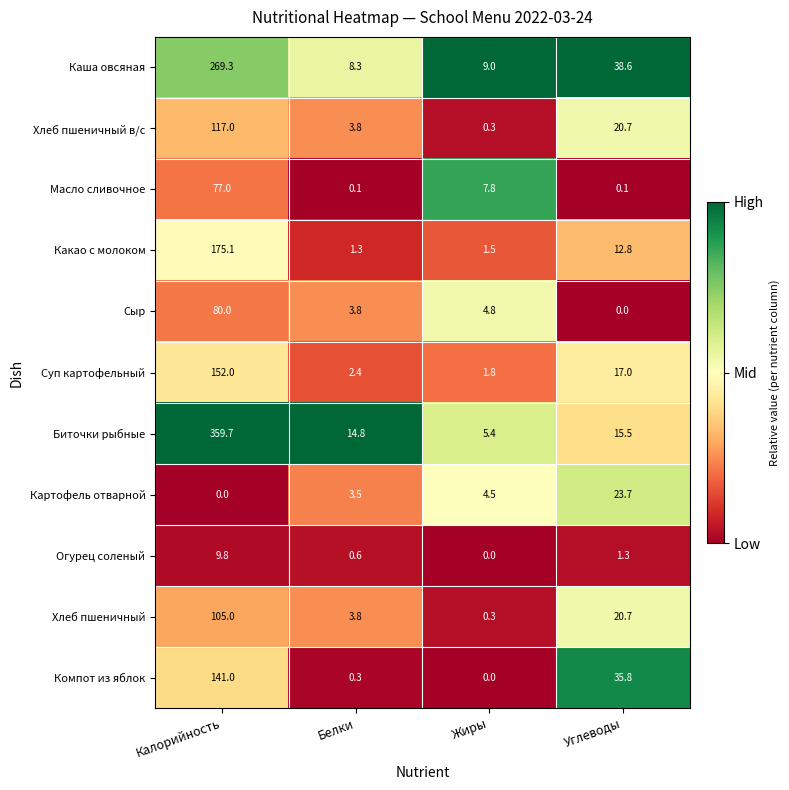

Which series has the largest range (max minus min)?

Биточки рыбные